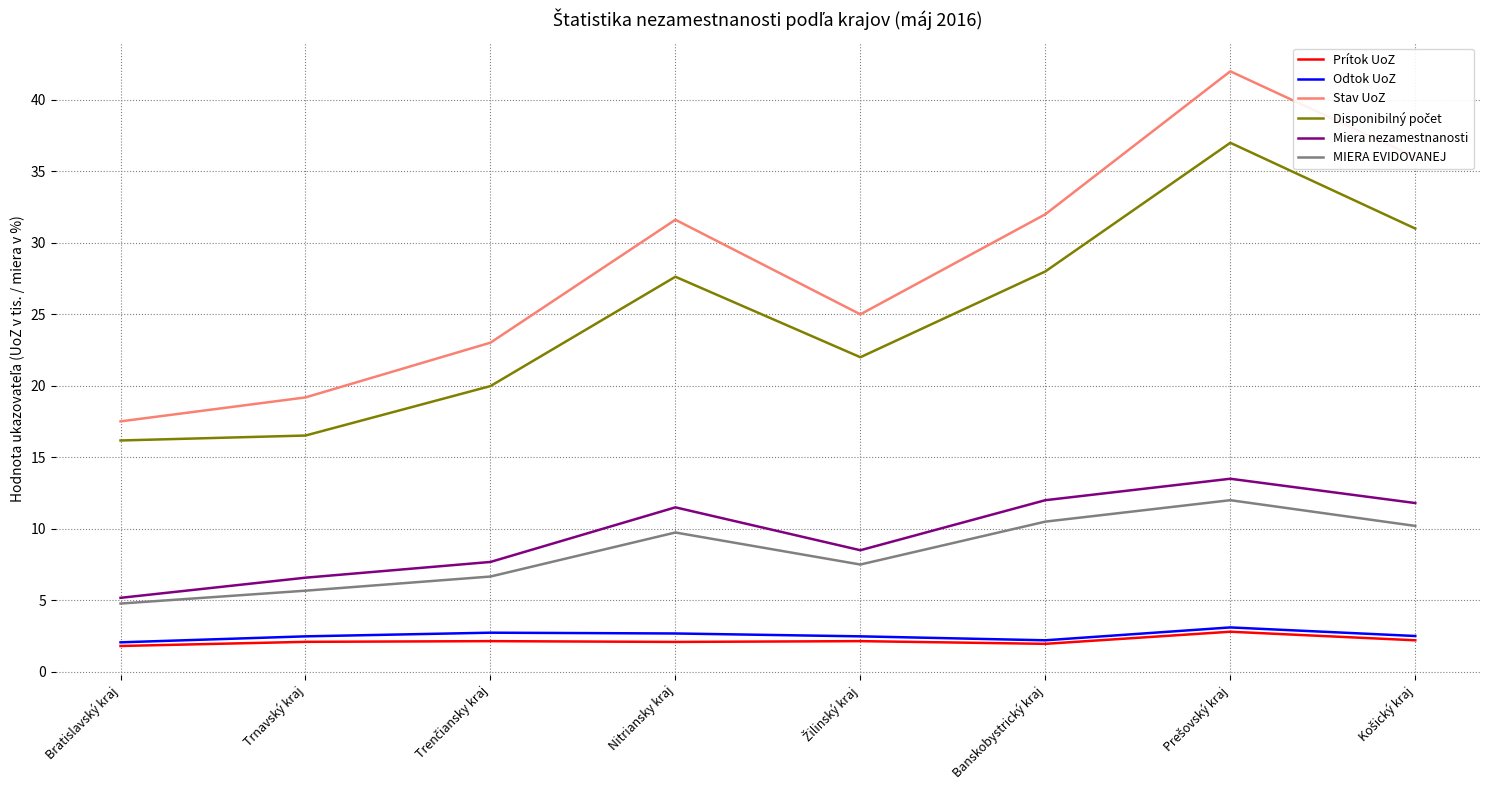

True or false: MIERA EVIDOVANEJ and Stav UoZ intersect in this chart.

False